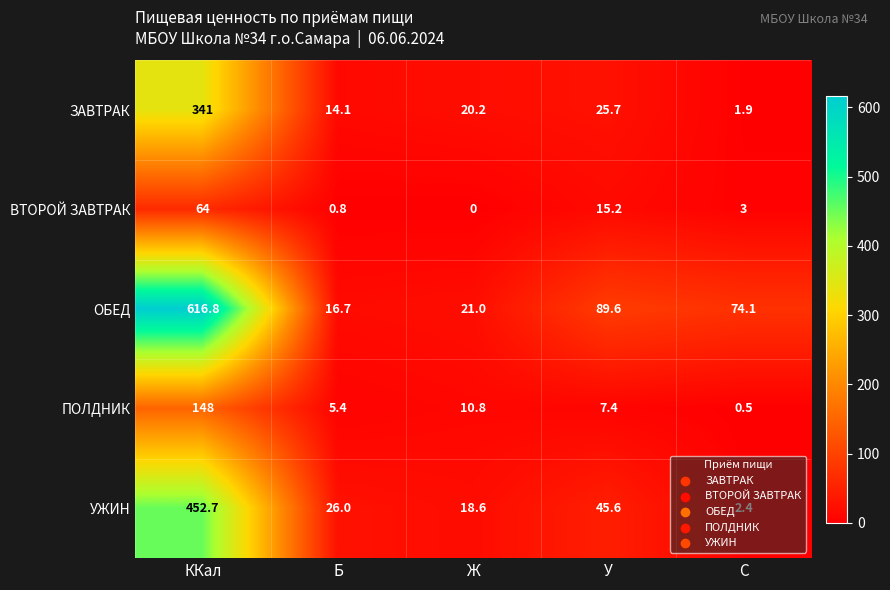

Which series has the largest total across all categories?

ОБЕД